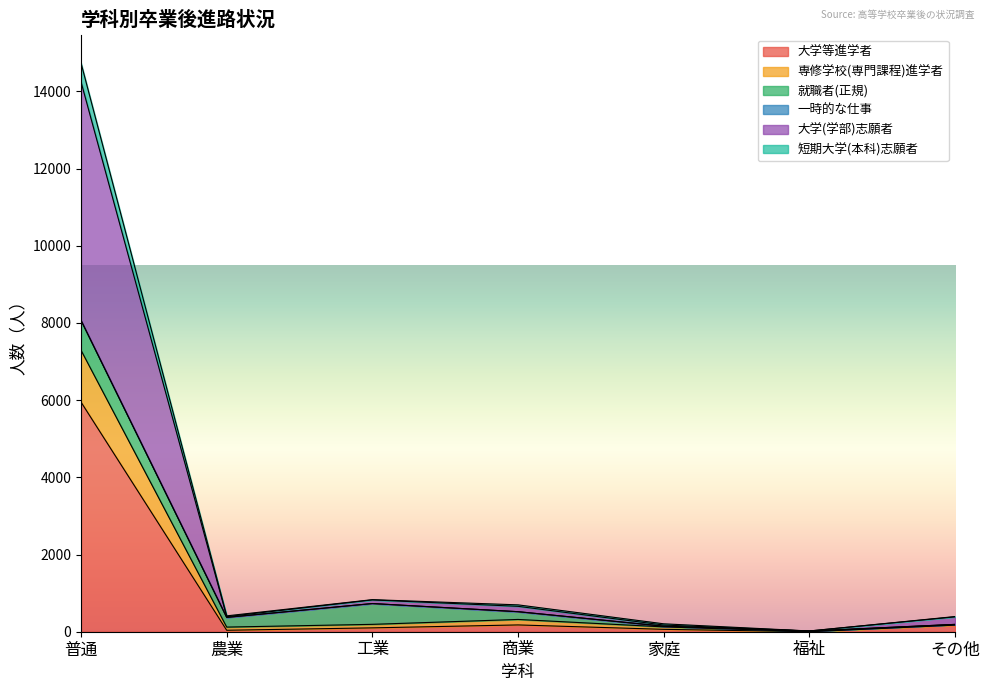

What value does the 大学(学部)志願者 series have at その他?

185